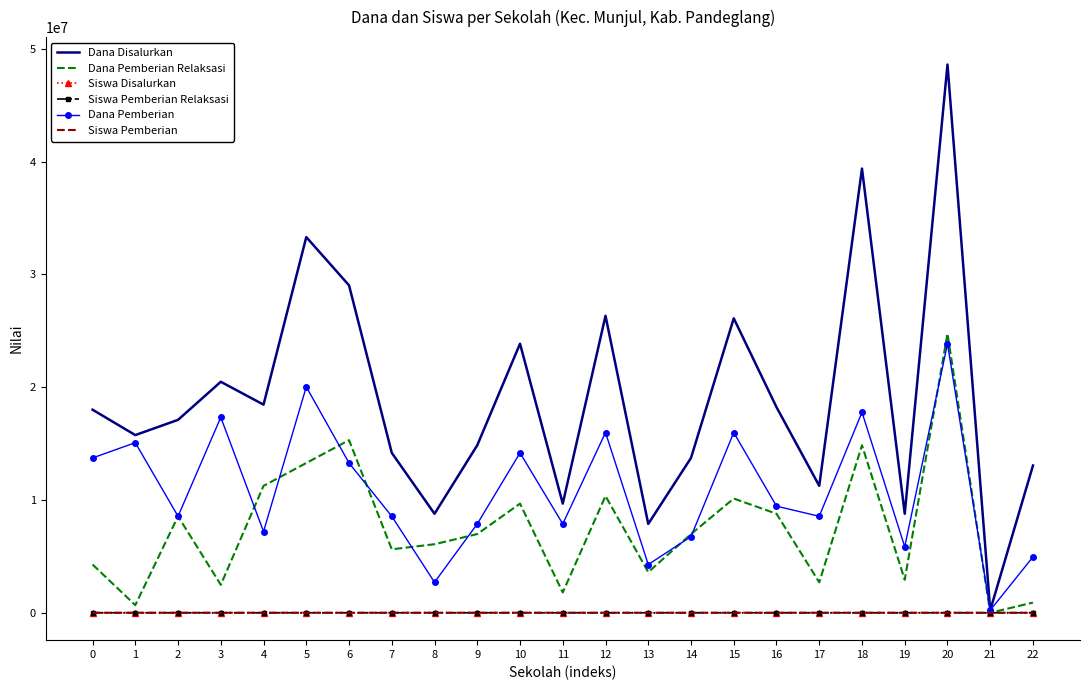

Is it true that Dana Disalurkan equals 9675000 at 11?

True